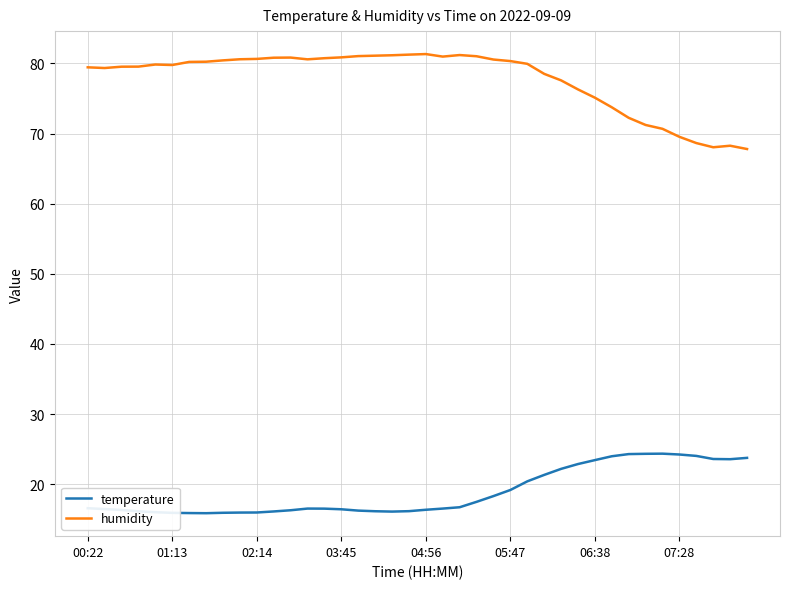

What is the average value of the humidity series?

77.8